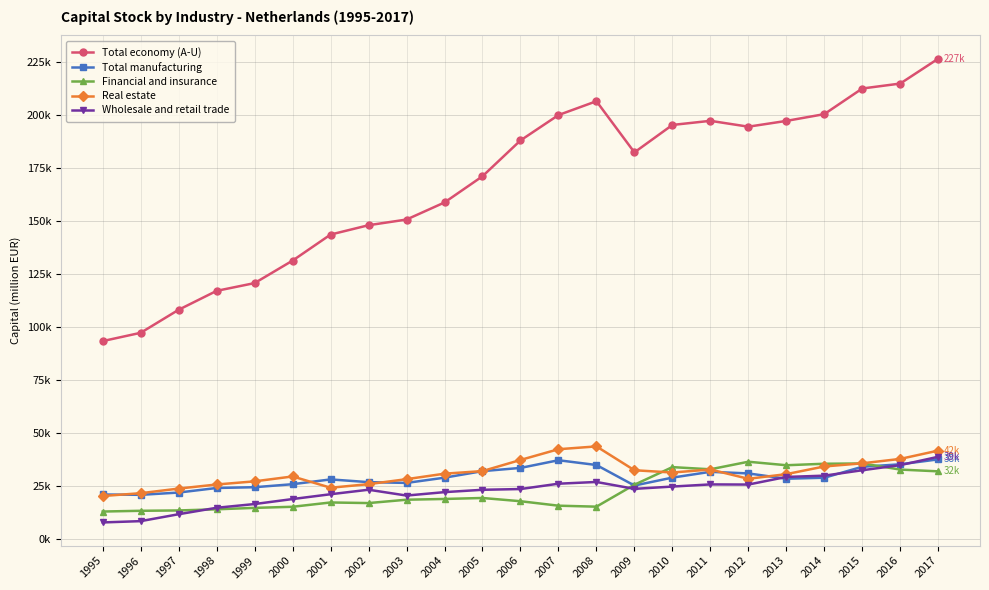

Reading left to right, what are all the values shown in this chart?

Total economy (A-U): 93492.6	97399.7	108265.6	117176.9	120839.4	131447.1	143726.6	148129.4	150806.4	158862.6	171215.0	188107.3	200076.0	206602.3	182473.4	195409.4	197351.4	194587.9	197315.4	200507.2	212594.2	214928.3	226655.9
Total manufacturing: 21148.5	20989.4	22066.8	24218.3	24583.8	26000.3	28258.6	26974.8	26608.9	29077.8	32168.3	33677.4	37305.4	35050.8	25375.8	29109.5	31840.8	31083.3	28583.4	29052.3	34221.2	35380.3	37718.3
Financial and insurance: 13114.5	13464.7	13623.7	14168.2	14841.1	15358.0	17389.5	17104.4	18687.5	19041.0	19502.6	17977.0	15871.9	15407.4	25745.9	34057.9	33028.7	36596.3	34945.8	35647.3	35780.2	32899.5	32066.7
Real estate: 20431.8	21760.7	23936.5	25862.3	27352.2	29654.8	24339.6	26027.5	28374.4	30962.3	32188.1	37436.2	42496.1	43828.9	32587.8	31510.5	32929.3	28551.6	30746.1	34367.7	35853.6	37930.3	41848.7
Wholesale and retail trade: 7975.5	8584.6	11849.7	14887.4	16647.4	19001.9	21274.0	23394.6	20644.7	22263.3	23368.0	23721.0	26236.7	27056.1	23804.2	24885.7	25903.5	25835.7	29425.8	30031.3	32588.9	34998.5	38933.1